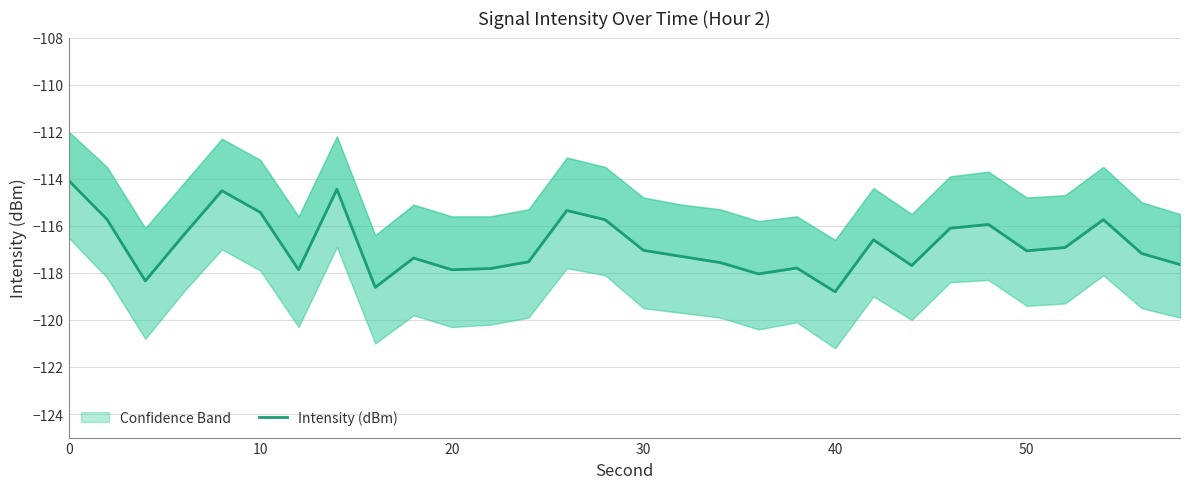

Does the chart display data point markers on the line(s)?

No